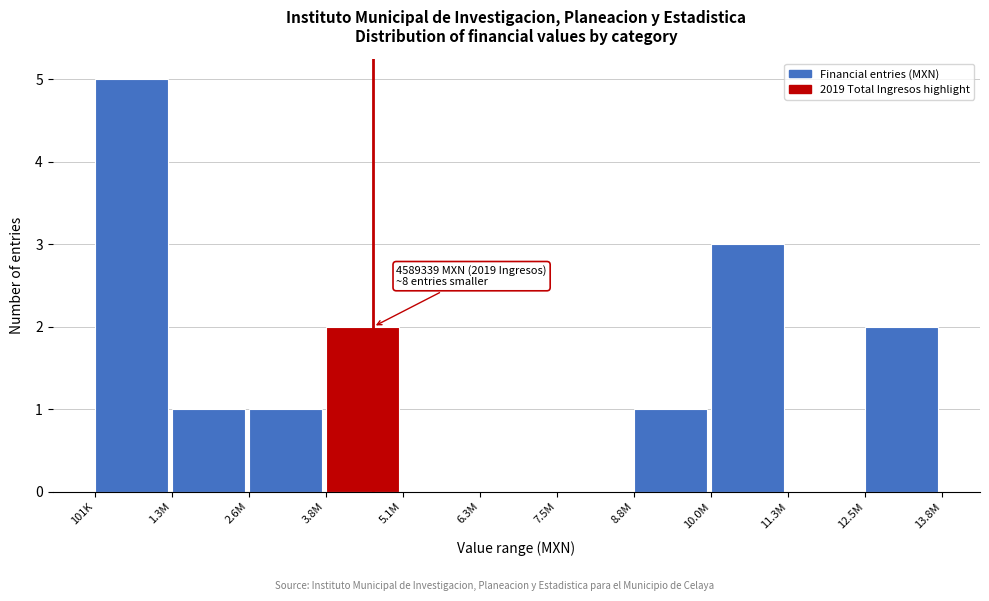

Reading right to left, transcribe all the data shown in this chart.

12.5M=2	11.3M=0	10.0M=3	8.8M=1	7.5M=0	6.3M=0	5.1M=0	3.8M=2	2.6M=1	1.3M=1	101K=5